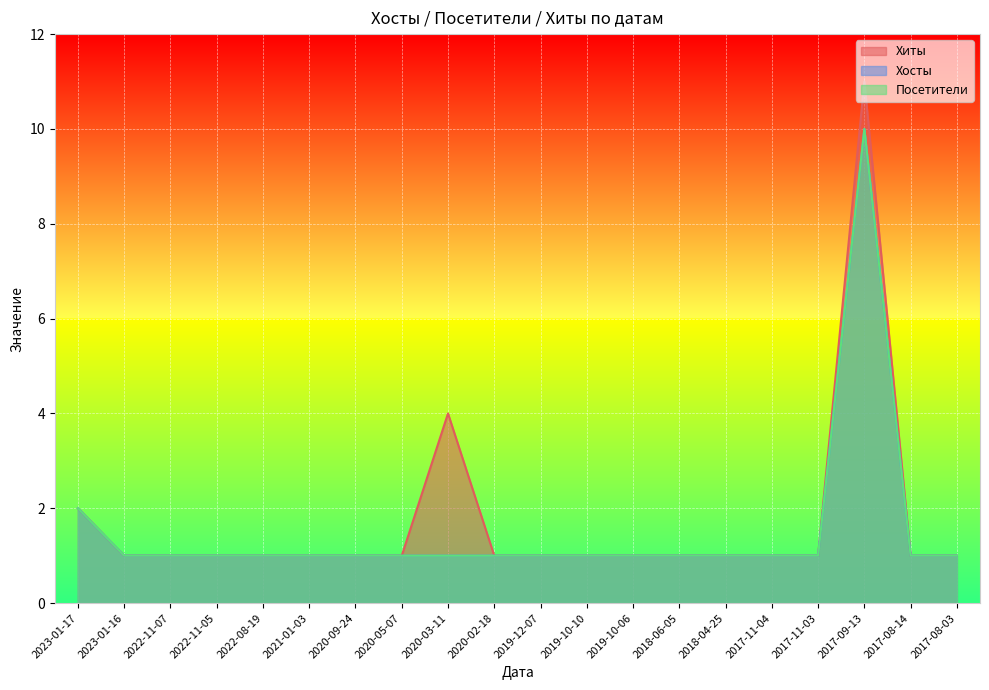

How many Хосты values are between 1 and 2?

19